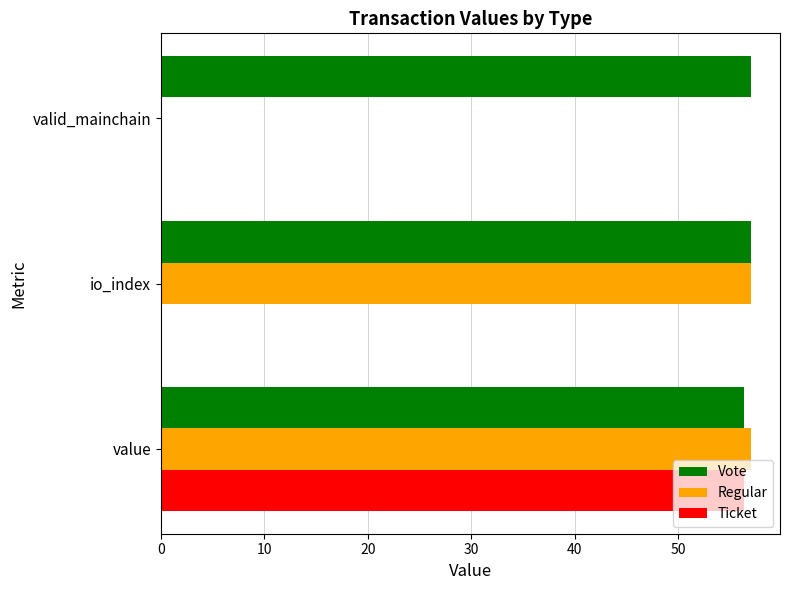

Is the value of Vote at io_index greater than the value of Ticket at io_index?

Yes